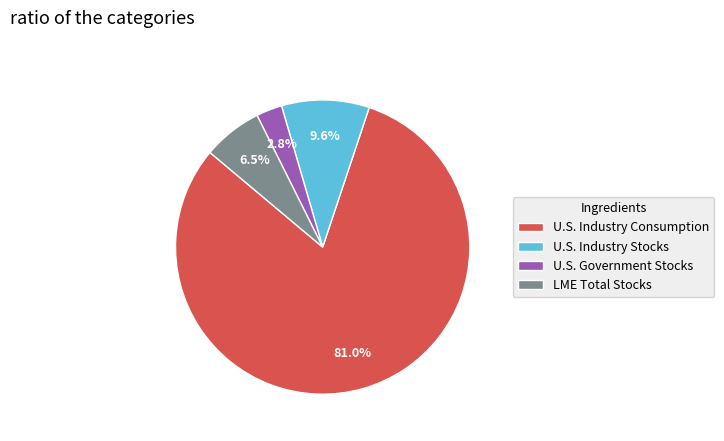

Which has a higher value, U.S. Government Stocks or U.S. Industry Stocks?

U.S. Industry Stocks